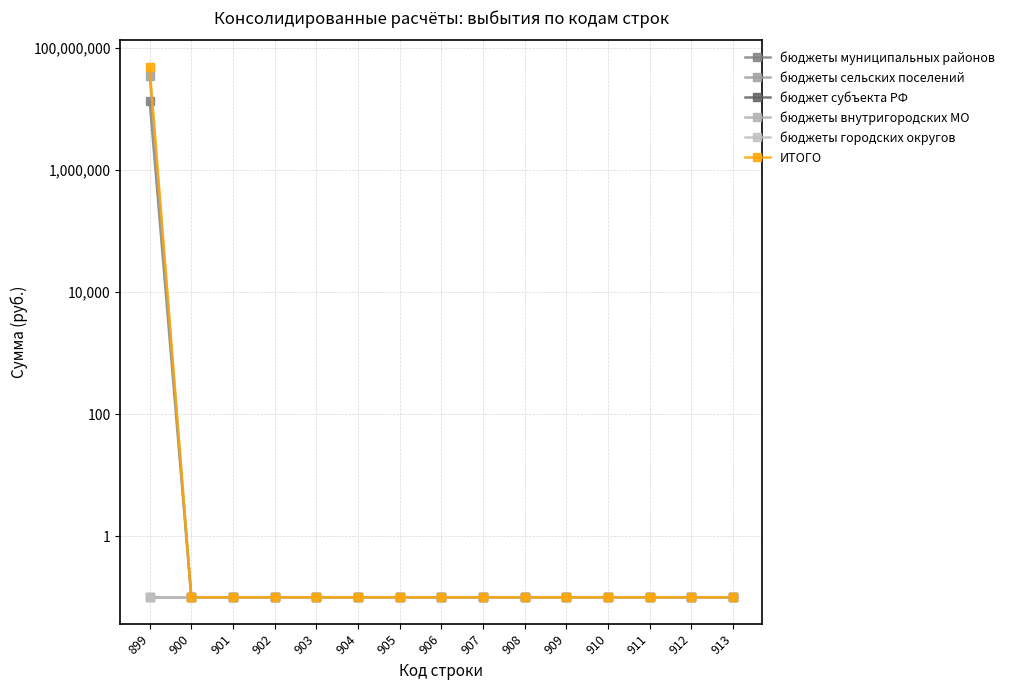

Reading left to right, what are all the values shown in this chart?

бюджеты муниципальных районов: 899=13767378.0	900=0.1	901=0.1	902=0.1	903=0.1	904=0.1	905=0.1	906=0.1	907=0.1	908=0.1	909=0.1	910=0.1	911=0.1	912=0.1	913=0.1
бюджеты сельских поселений: 899=35495700.0	900=0.1	901=0.1	902=0.1	903=0.1	904=0.1	905=0.1	906=0.1	907=0.1	908=0.1	909=0.1	910=0.1	911=0.1	912=0.1	913=0.1
бюджет субъекта РФ: 899=0.1	900=0.1	901=0.1	902=0.1	903=0.1	904=0.1	905=0.1	906=0.1	907=0.1	908=0.1	909=0.1	910=0.1	911=0.1	912=0.1	913=0.1
бюджеты внутригородских МО: 899=0.1	900=0.1	901=0.1	902=0.1	903=0.1	904=0.1	905=0.1	906=0.1	907=0.1	908=0.1	909=0.1	910=0.1	911=0.1	912=0.1	913=0.1
бюджеты городских округов: 899=0.1	900=0.1	901=0.1	902=0.1	903=0.1	904=0.1	905=0.1	906=0.1	907=0.1	908=0.1	909=0.1	910=0.1	911=0.1	912=0.1	913=0.1
ИТОГО: 899=49263078.0	900=0.1	901=0.1	902=0.1	903=0.1	904=0.1	905=0.1	906=0.1	907=0.1	908=0.1	909=0.1	910=0.1	911=0.1	912=0.1	913=0.1